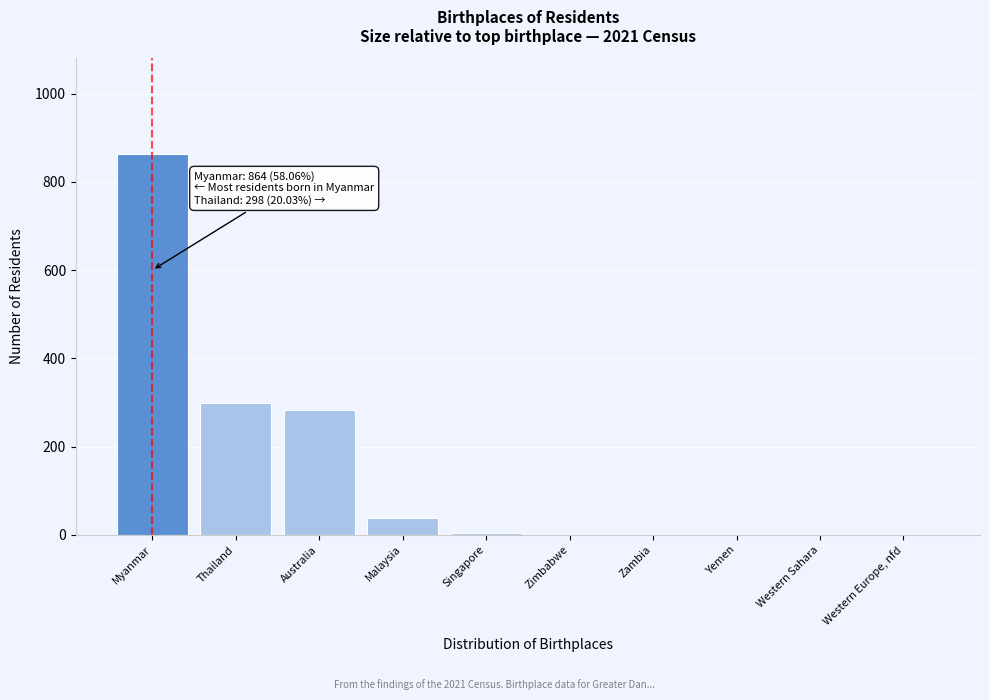

What is the sum of the values at Malaysia and Myanmar?

903